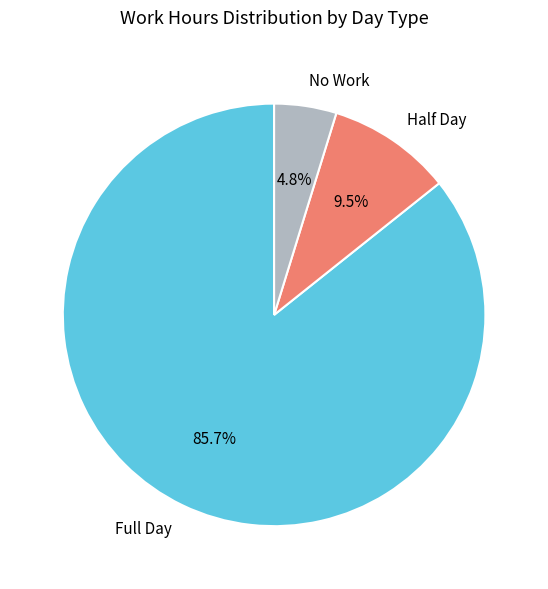

Combined, do Full Day and Half Day account for over 50%?

Yes